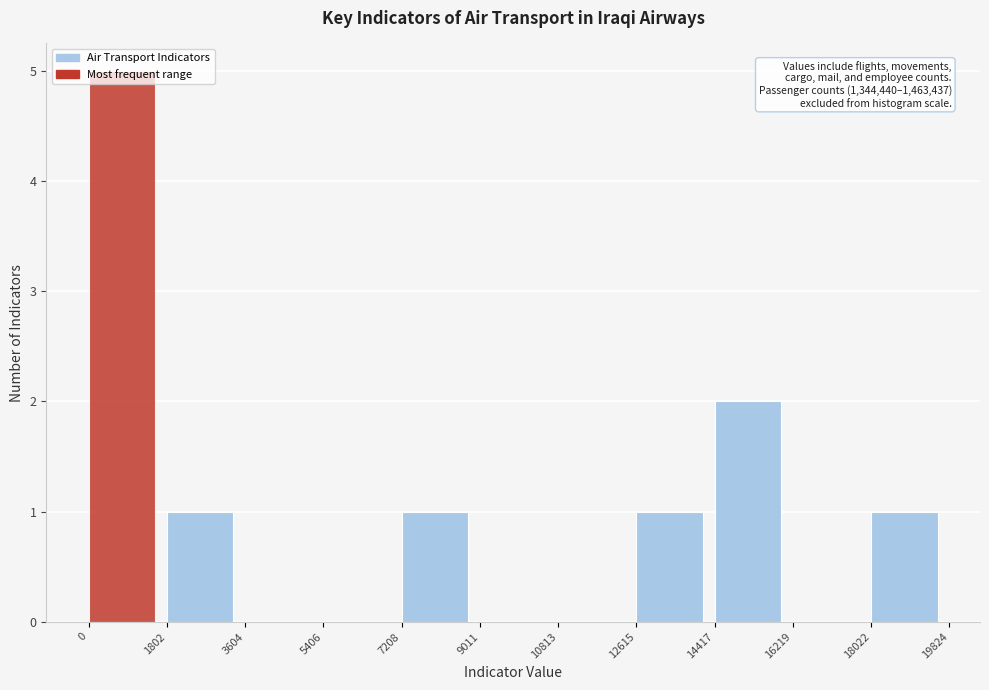

Which range on the x-axis has the tallest bar?

0 to 1802